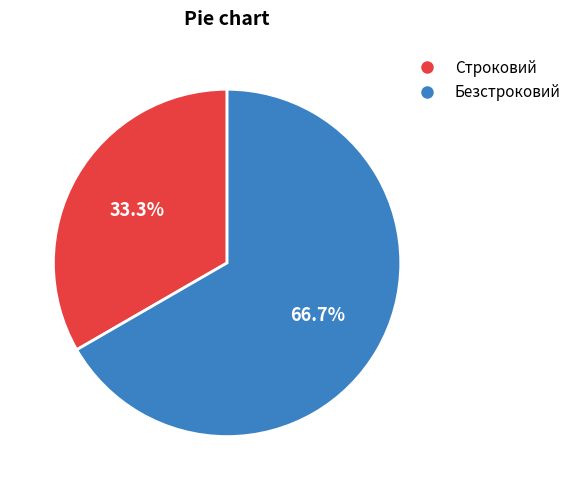

To the nearest percent, what is the average slice percentage?

50%